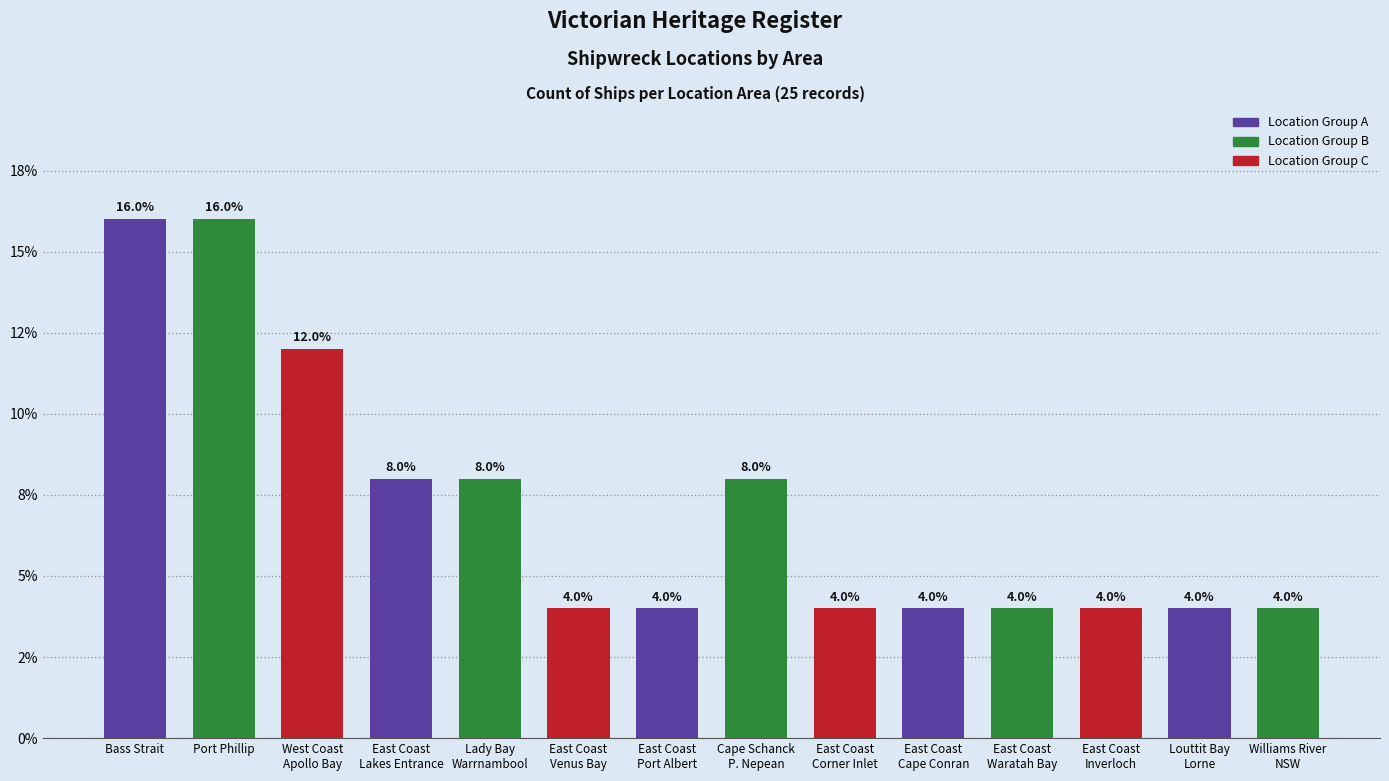

Between East Coast
Venus Bay and Cape Schanck
P. Nepean, which is larger?

Cape Schanck
P. Nepean